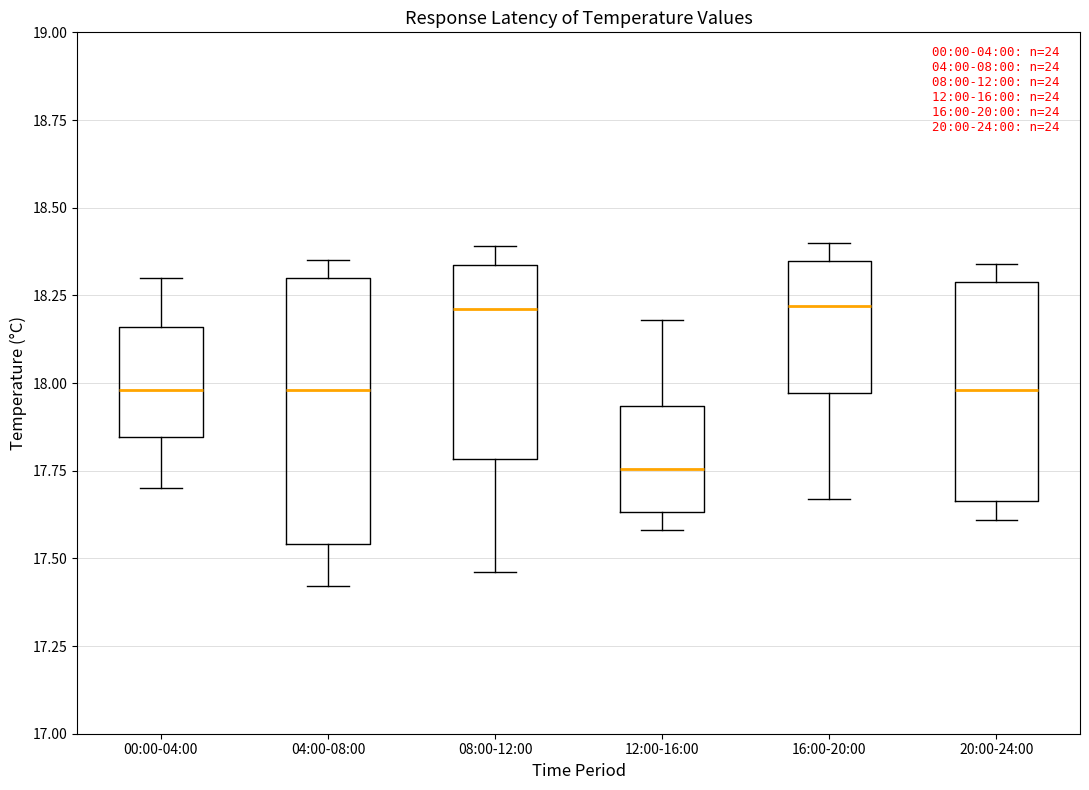

Reading left to right, transcribe this box plot: for each box, give where its median line is, the range the box spans, and where its two whiskers end, as read against the y-axis. The values are not printed on the chart, so give them approximately, as read against the axis.

00:00-04:00: median 18.00, box 17.85 to 18.15, whiskers 17.70 to 18.30
04:00-08:00: median 18.00, box 17.55 to 18.30, whiskers 17.40 to 18.35
08:00-12:00: median 18.20, box 17.80 to 18.35, whiskers 17.45 to 18.40
12:00-16:00: median 17.75, box 17.65 to 17.95, whiskers 17.60 to 18.20
16:00-20:00: median 18.20, box 17.95 to 18.35, whiskers 17.65 to 18.40
20:00-24:00: median 18.00, box 17.65 to 18.30, whiskers 17.60 to 18.35